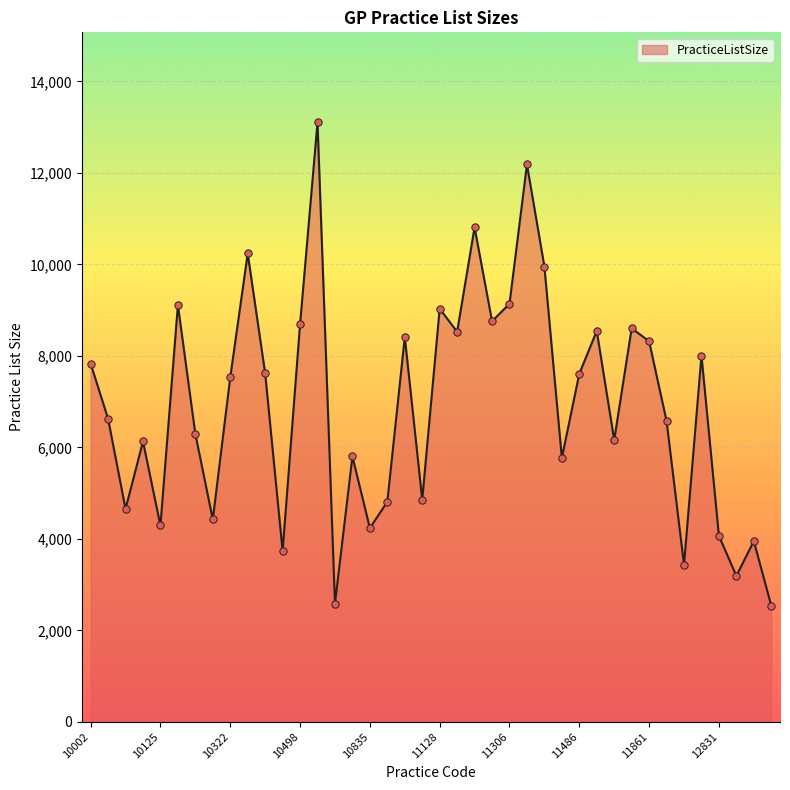

What is the minimum value shown in the chart?

2537